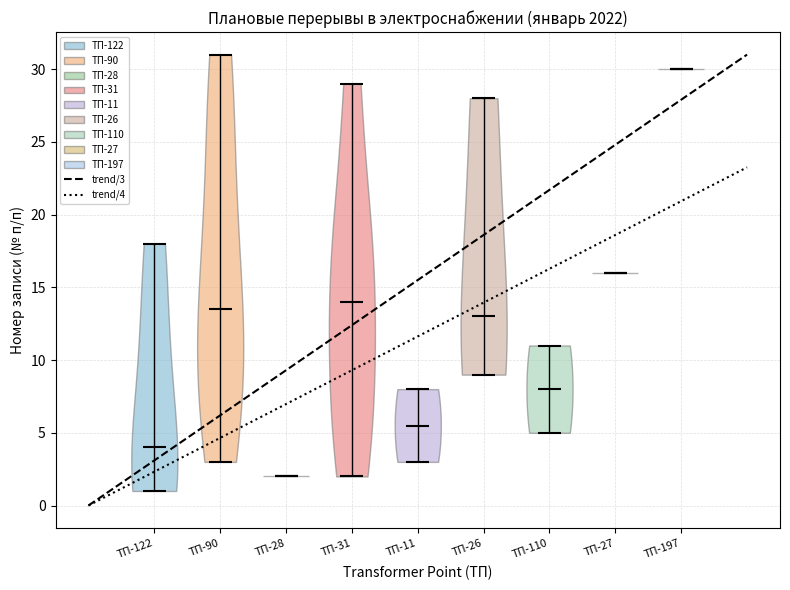

Which violin has the highest median line?

ТП-197